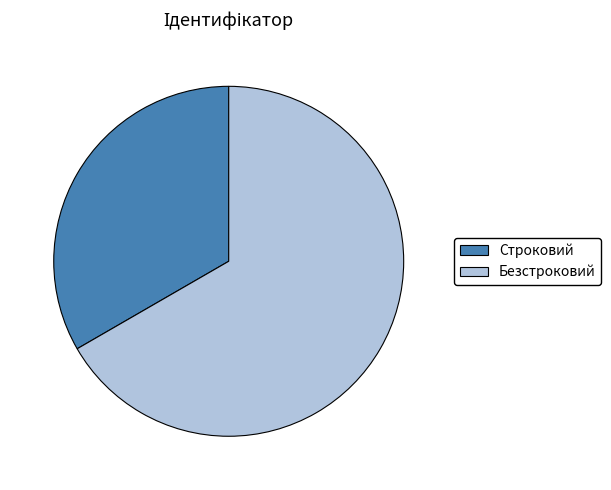

Approximately how many times larger is the value at Строковий compared to Безстроковий?

0.5